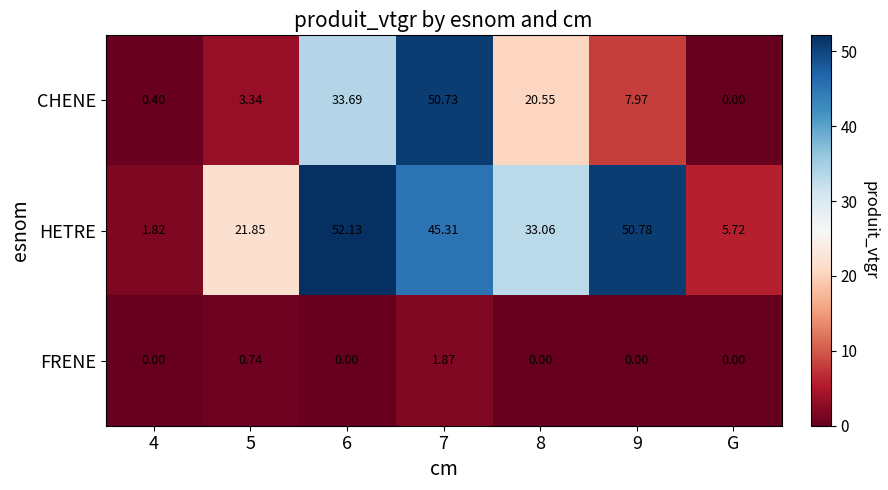

Which series has the largest range (max minus min)?

CHENE